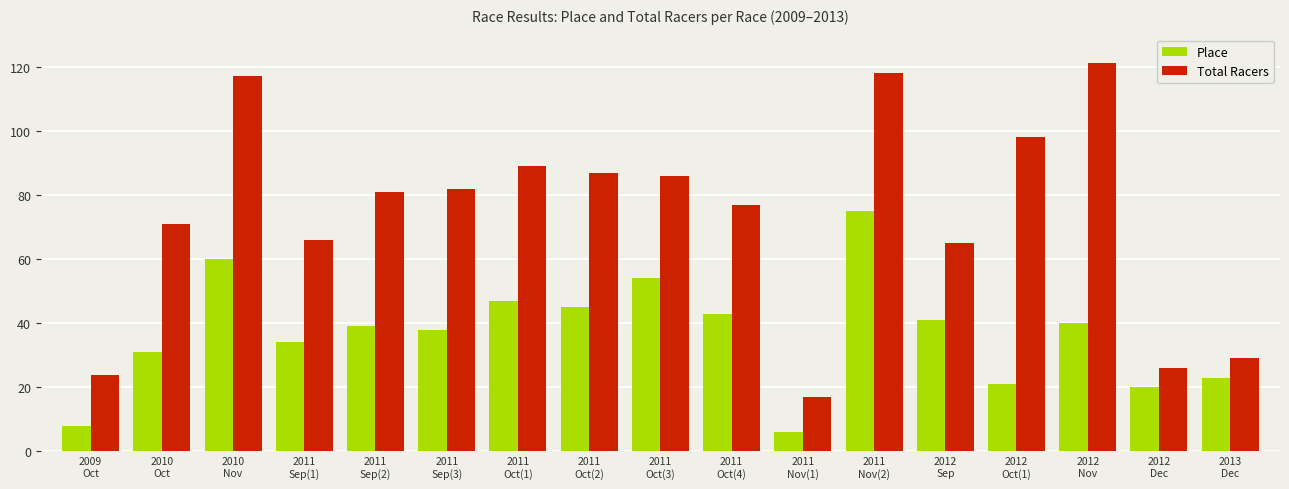

What is the label of the 11th bar from the right?

2011
Oct(1)